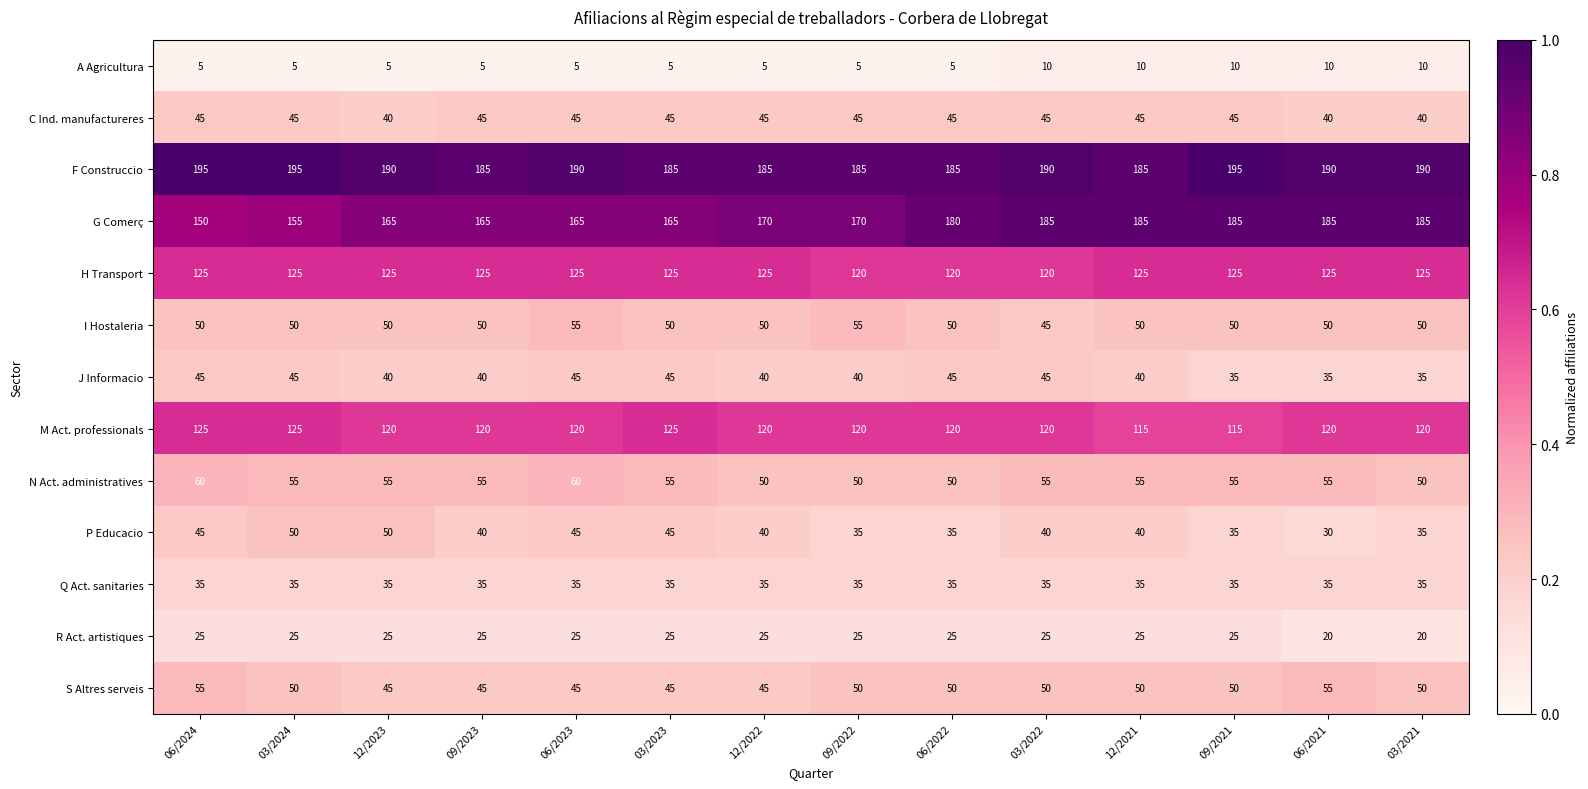

How many distinct data groups are displayed?

13